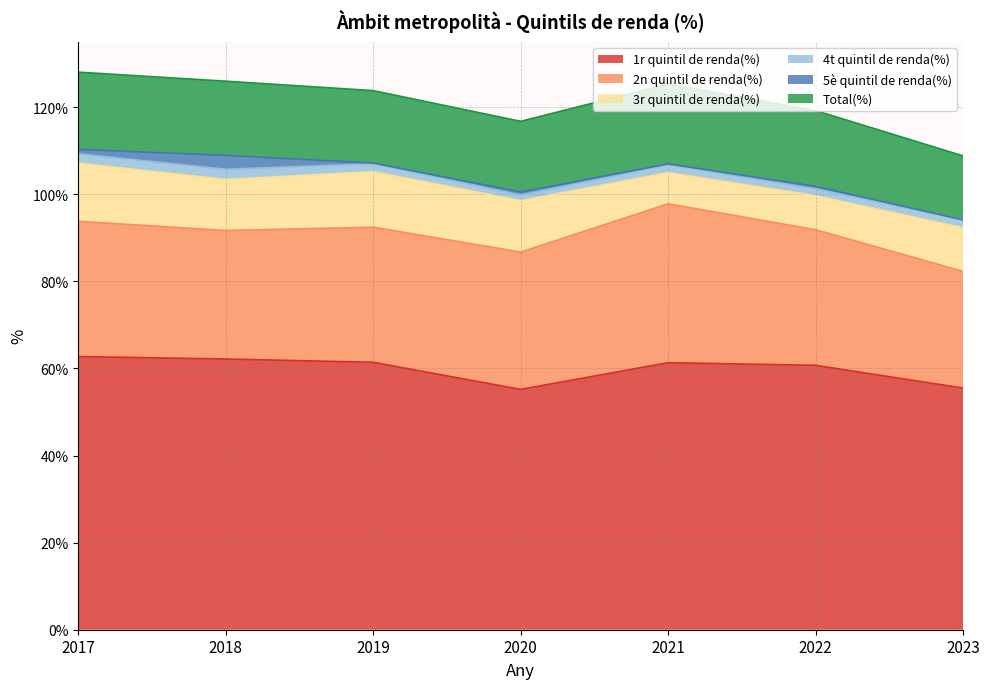

At which category does 4t quintil de renda(%) reach its first local valley?

2020